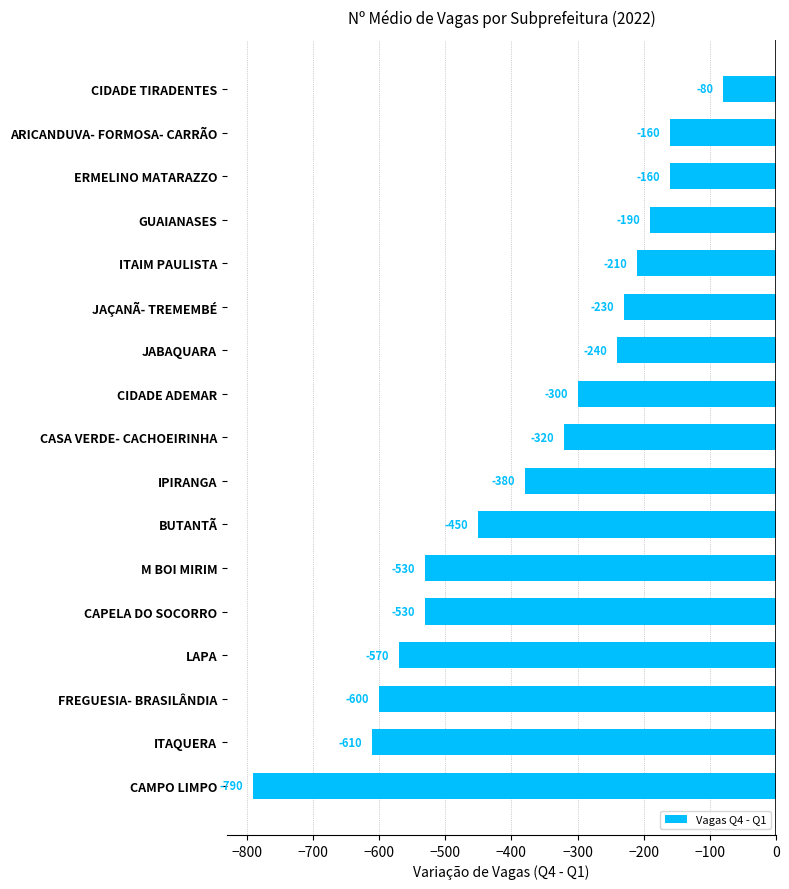

Does the chart contain stacked bars?

No